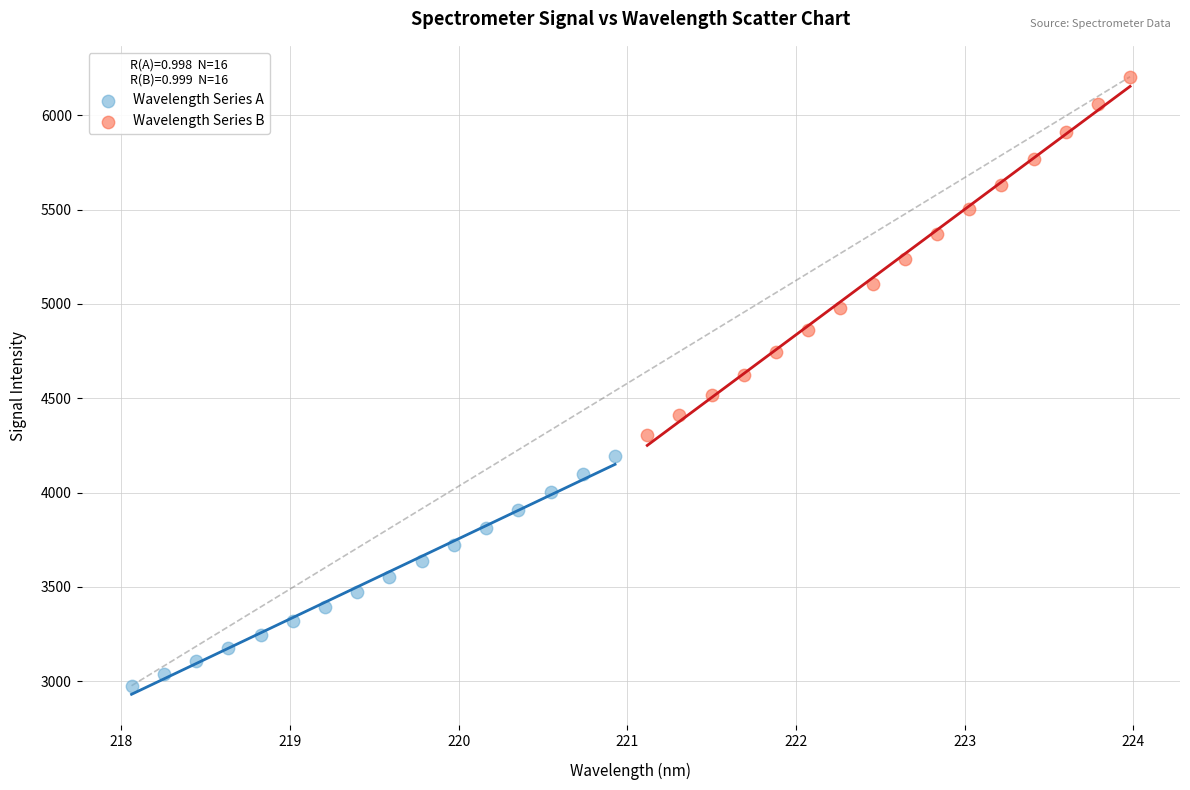

What are all the series names shown in the legend?

Wavelength Series A, Wavelength Series B